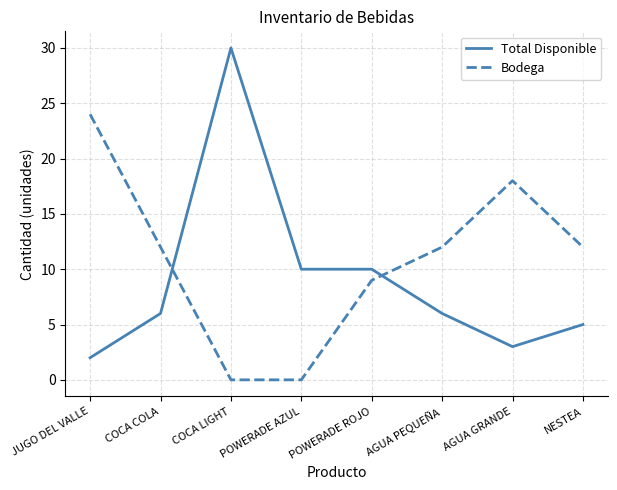

True or false: Bodega has a value of 5 at COCA COLA.

False